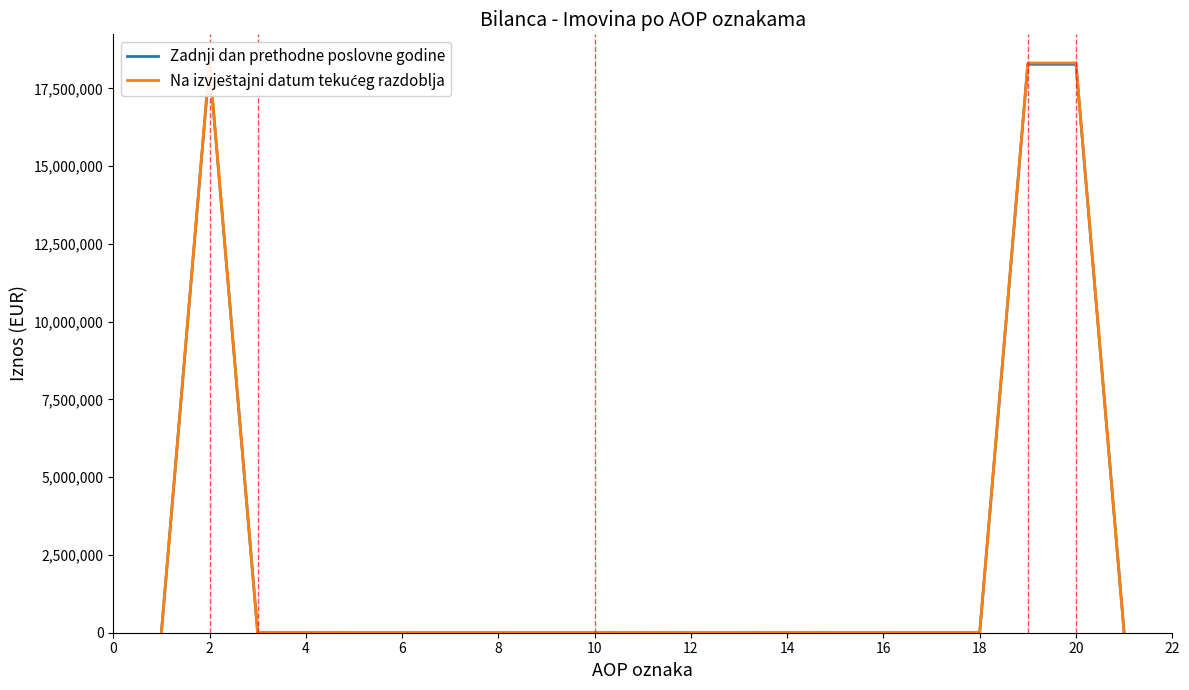

Rank the series by their average value, from highest to lowest.

Na izvještajni datum tekućeg razdoblja, Zadnji dan prethodne poslovne godine